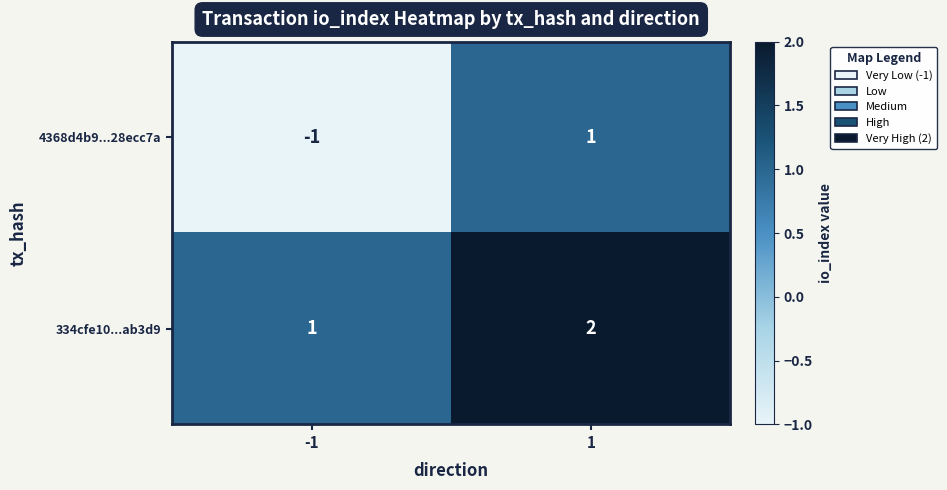

Which category has the highest value across all series?

1